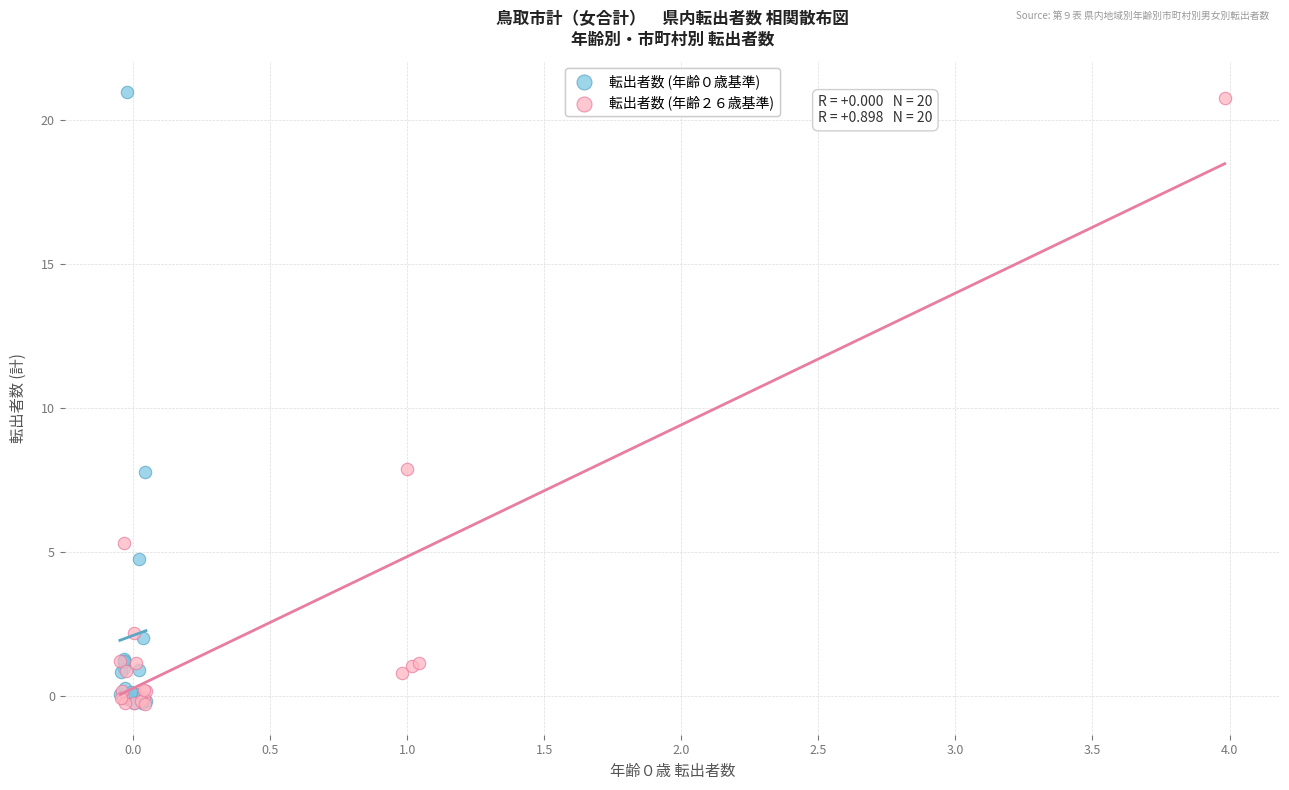

Which series contains the highest Y value?

転出者数 (年齢０歳基準)